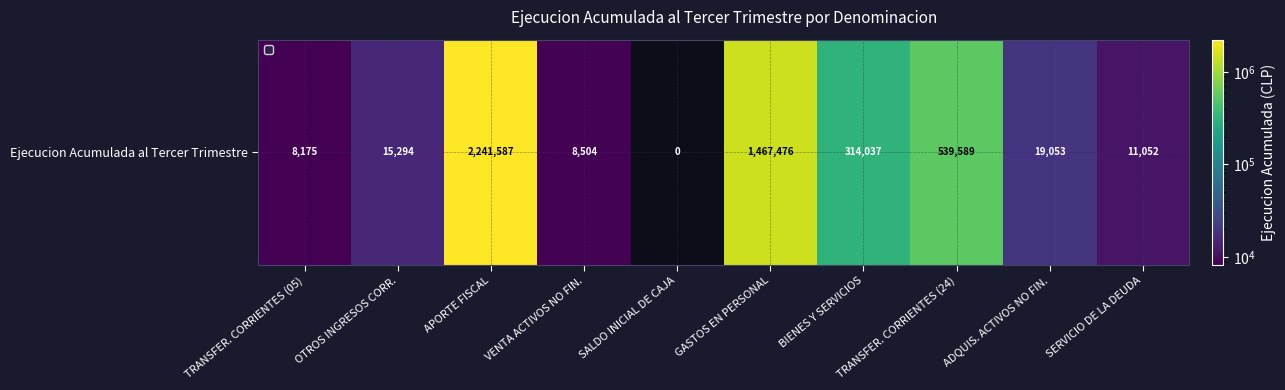

The value at SERVICIO DE LA DEUDA is 15267. True or false?

False